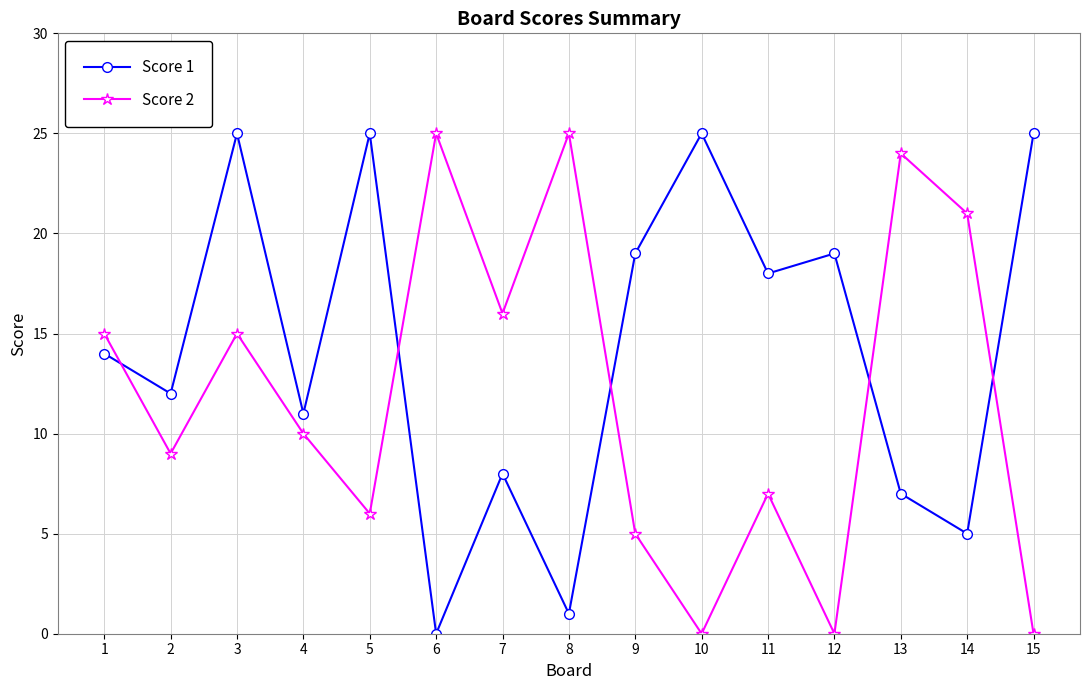

Is it true that Score 2 equals 9 at 2?

True